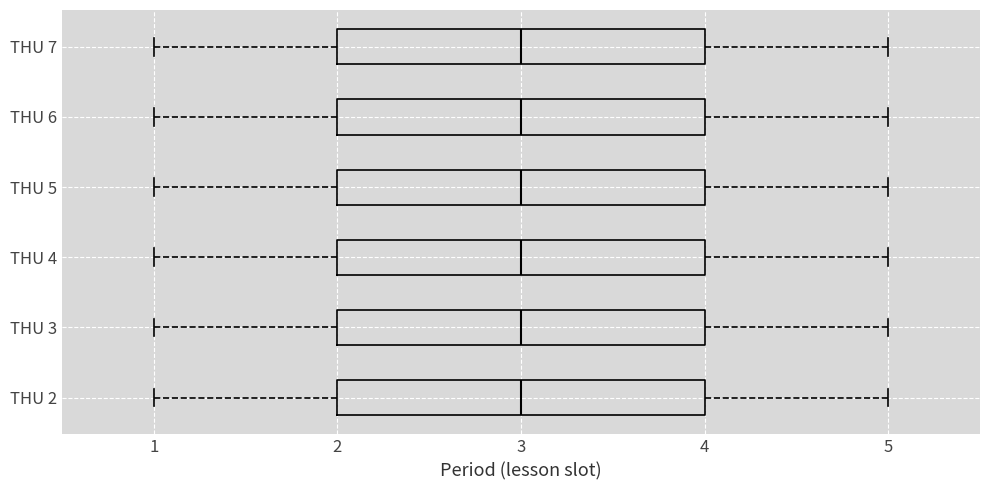

Reading bottom to top, read every box against the x-axis: the position of its median line, the range the box covers, and the ends of its whiskers. The values are not printed on the chart, so give them approximately, as read against the axis.

THU 2: median 3, box 2 to 4, whiskers 1 to 5
THU 3: median 3, box 2 to 4, whiskers 1 to 5
THU 4: median 3, box 2 to 4, whiskers 1 to 5
THU 5: median 3, box 2 to 4, whiskers 1 to 5
THU 6: median 3, box 2 to 4, whiskers 1 to 5
THU 7: median 3, box 2 to 4, whiskers 1 to 5